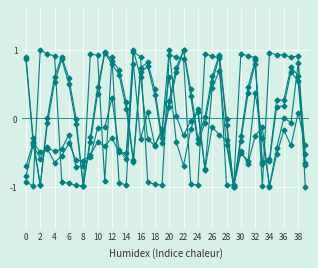

Count the number of categories in the chart.

40